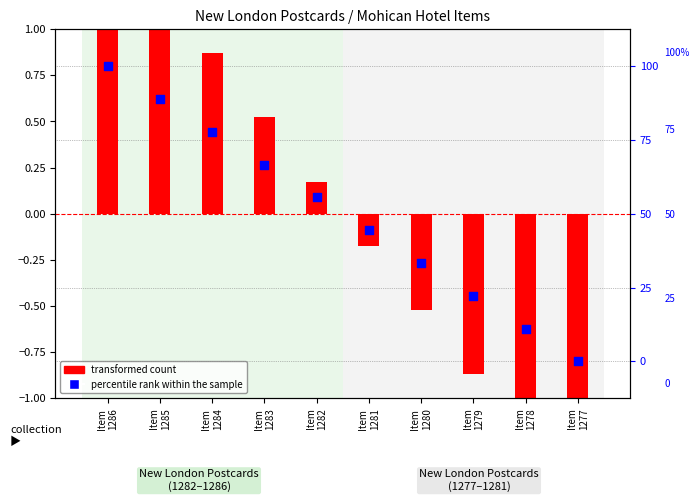

Which series contains the lowest Y value?

transformed count